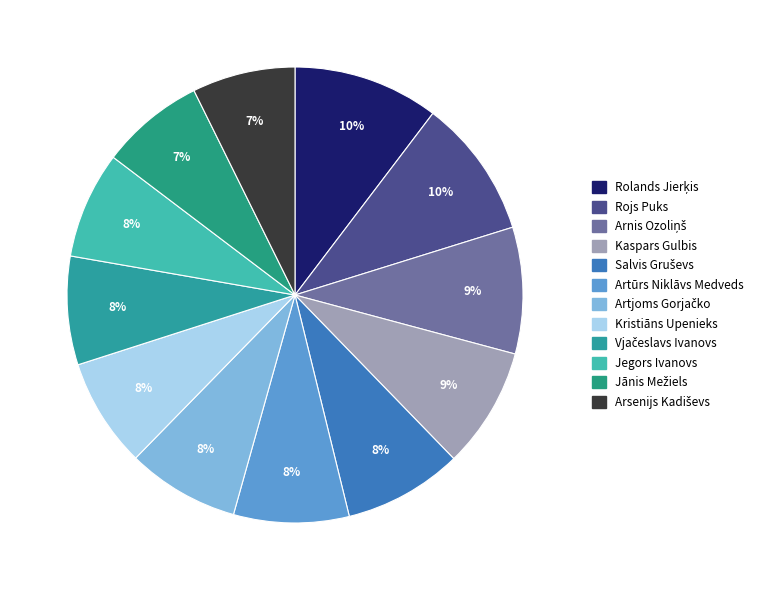

To the nearest percent, what percentage of the pie is Artūrs Niklāvs Medveds?

8%